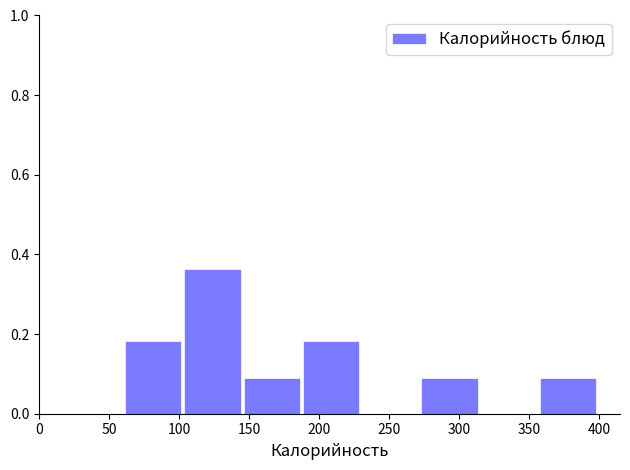

Reading left to right, list every bar in this chart as the range it spans on the x-axis followed by its height. Neither the bar edges nor the heights are printed on the chart, so give them approximately, as read against the axes.

60 to 105: 0.18
105 to 145: 0.36
145 to 190: 0.10
190 to 230: 0.18
230 to 275: 0
275 to 315: 0.10
315 to 360: 0
360 to 400: 0.10